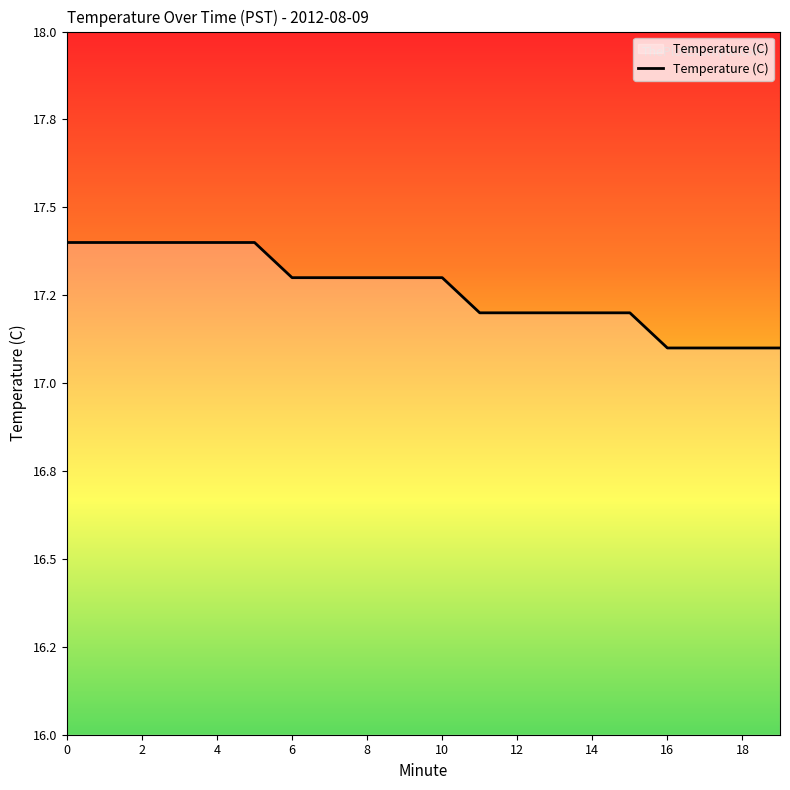

Does the chart have visible grid lines?

No